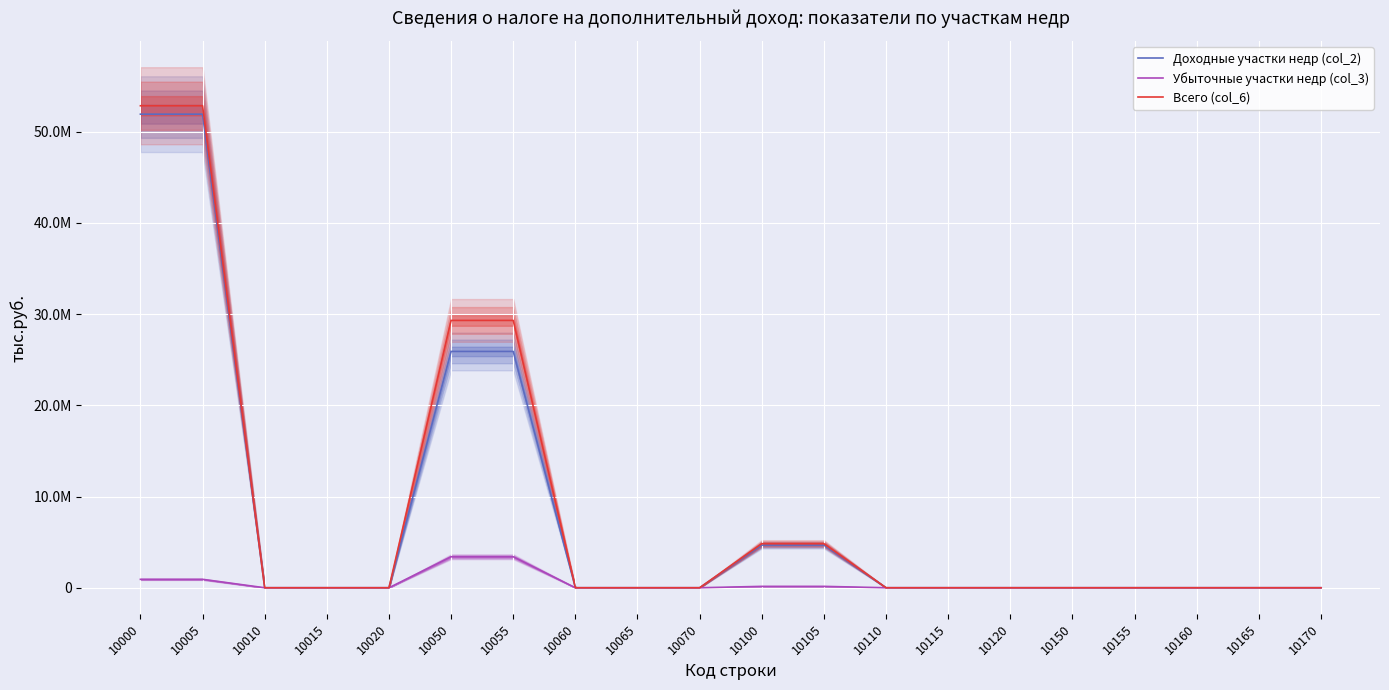

What is the difference between the maximum and minimum values in the Всего (col_6) series?

52830748